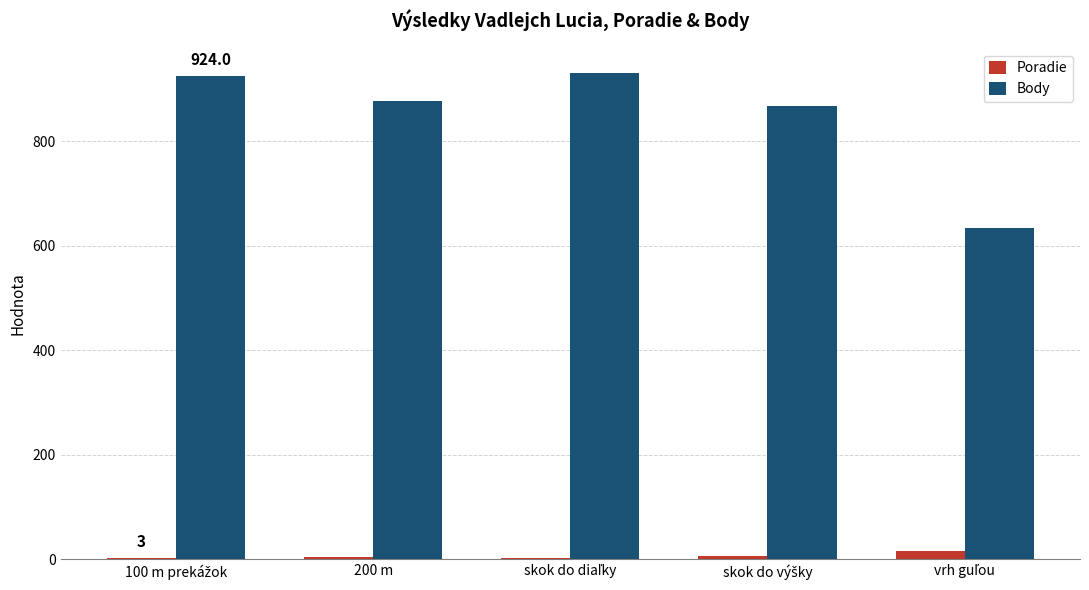

At how many categories does at least one series exceed 470?

5